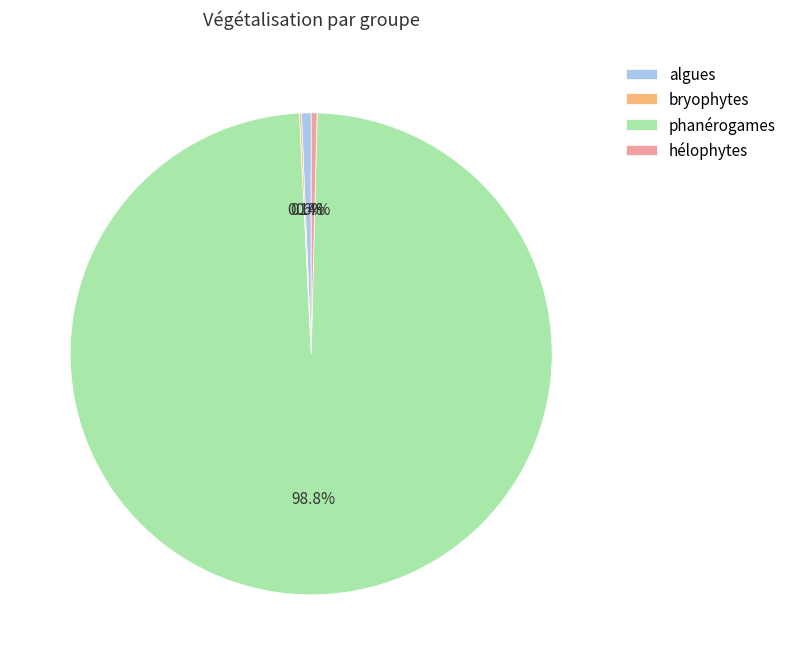

Between phanérogames and hélophytes, which is larger?

phanérogames